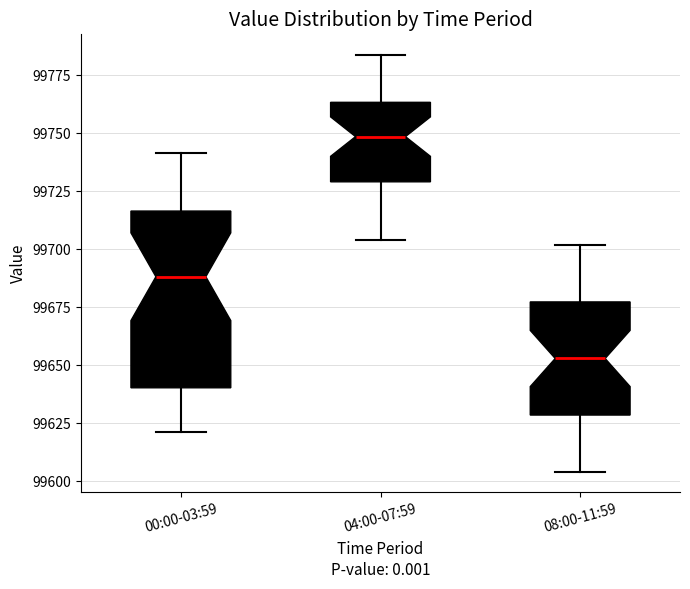

Which box is the tallest, from its lower edge to its upper edge?

00:00-03:59